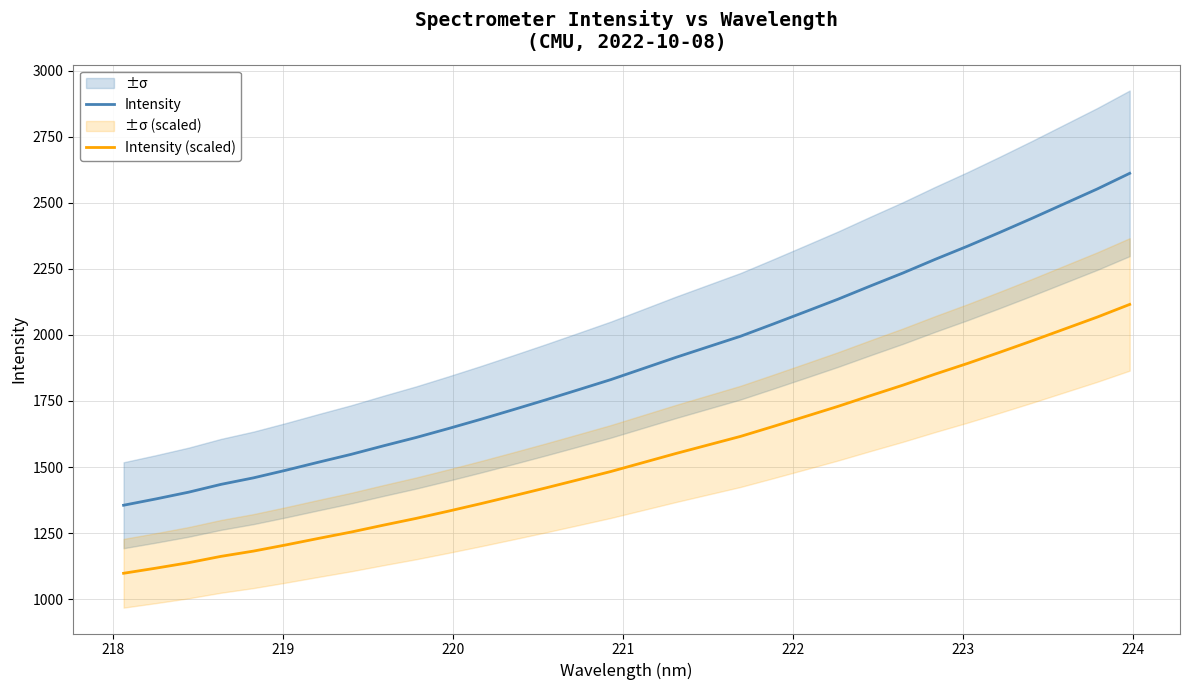

True or false: Intensity and Intensity (scaled) cross at least once.

False